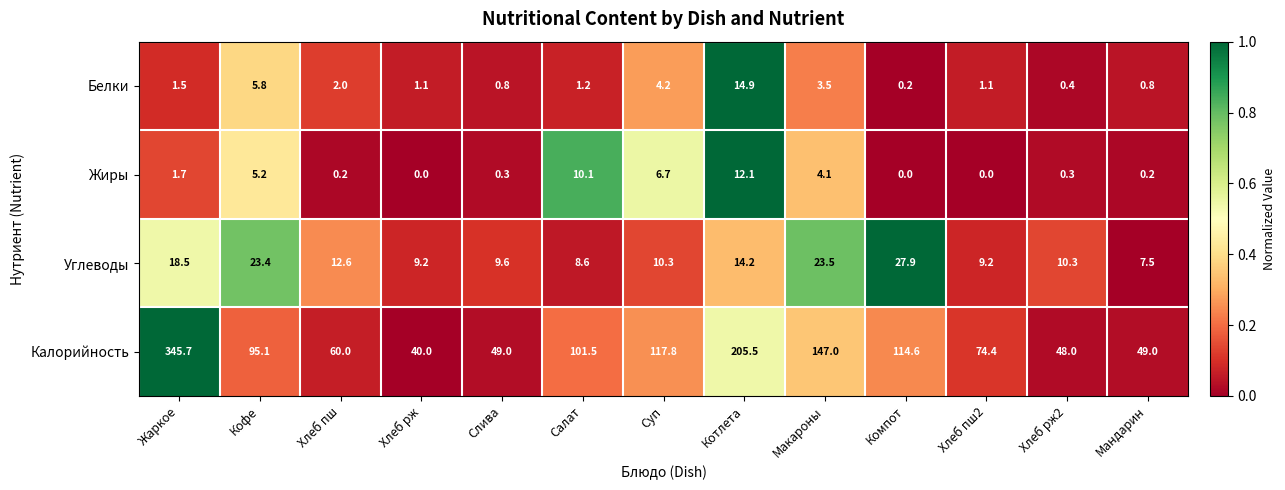

Read the Белки value at Макароны.

3.5